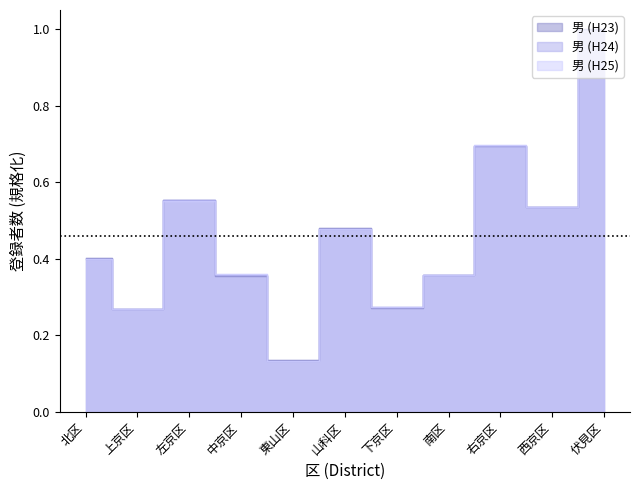

Which series has the largest range (max minus min)?

男 (H23)